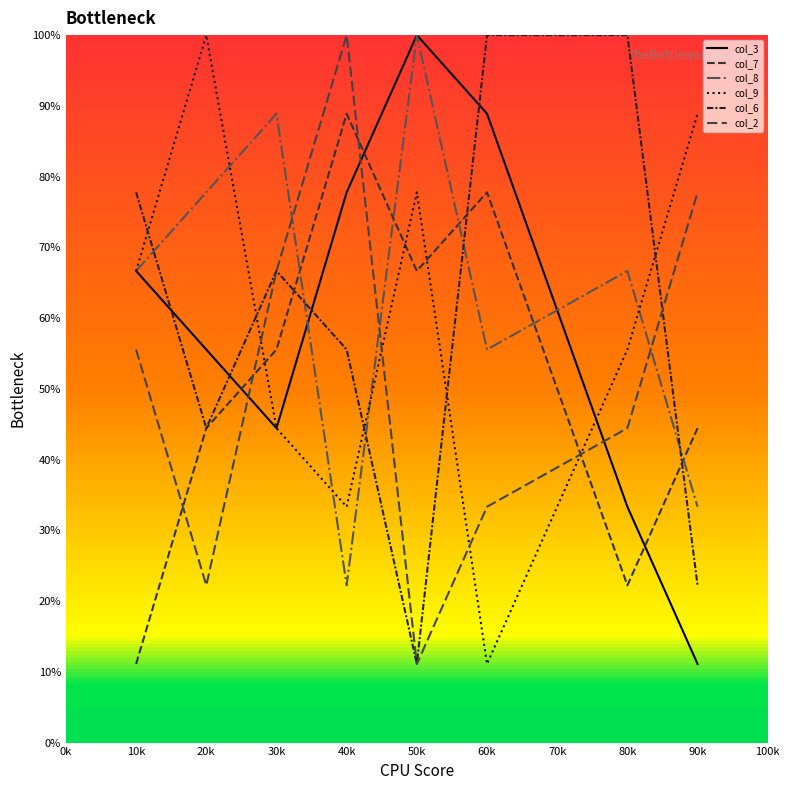

Is it true that col_8 equals 77.8 at 20k?

True